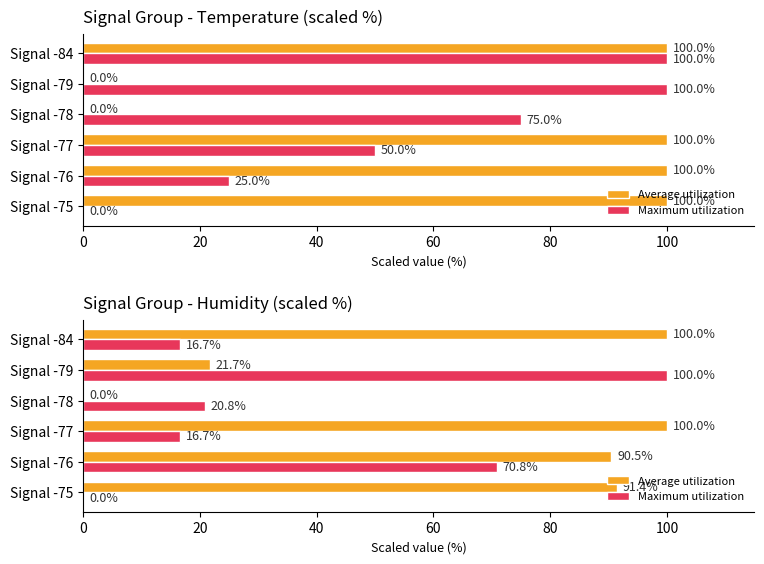

Is it true that Maximum utilization equals 28.3 at 100?

False